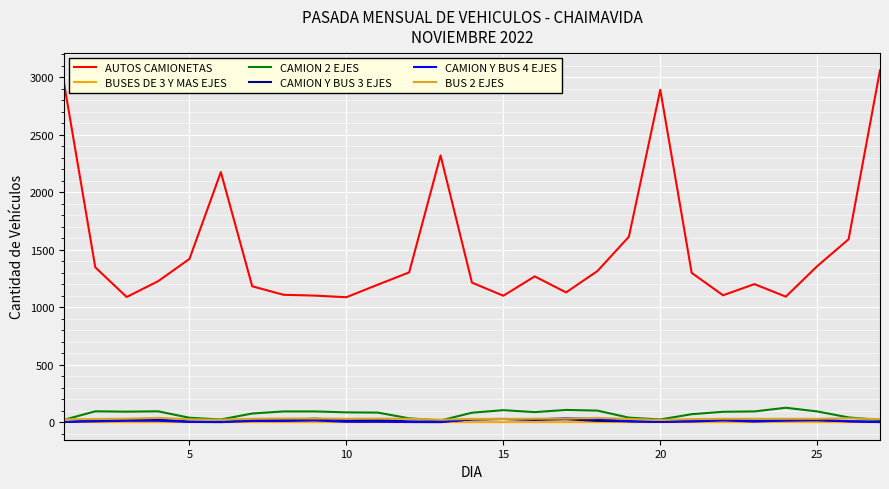

Which series has the largest total across all categories?

AUTOS CAMIONETAS